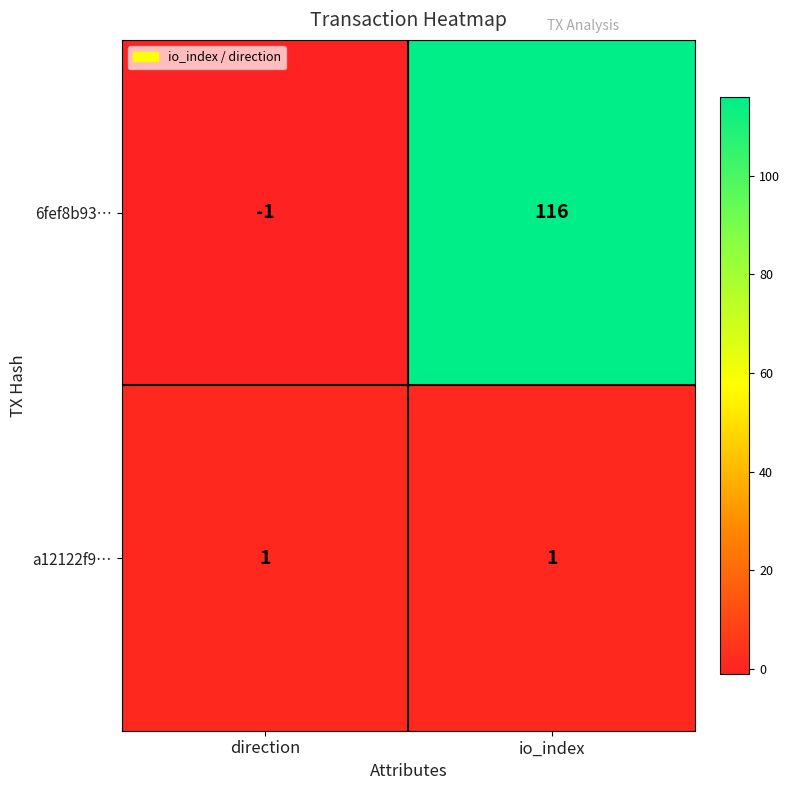

The value of 6fef8b93… at direction is -1. True or false?

True